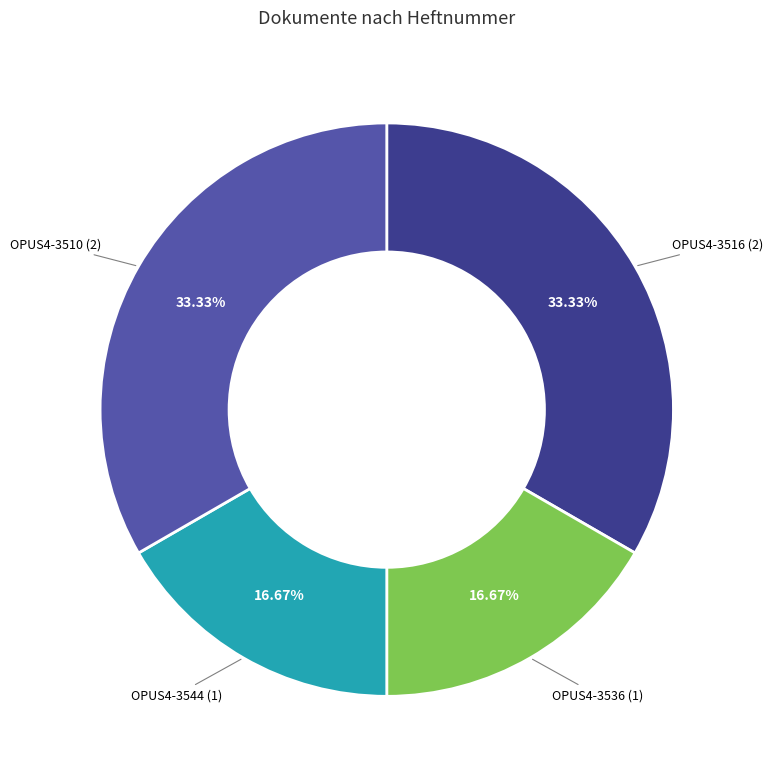

To the nearest percent, what is the combined percentage of OPUS4-3544 and OPUS4-3510?

50%